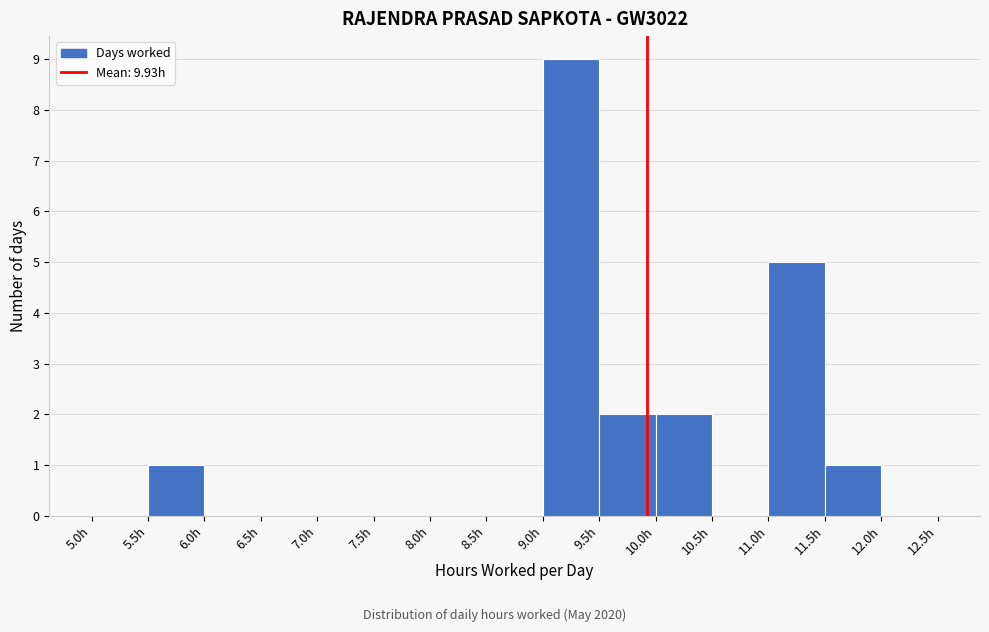

Which range on the x-axis has the tallest bar?

9.0 to 9.5